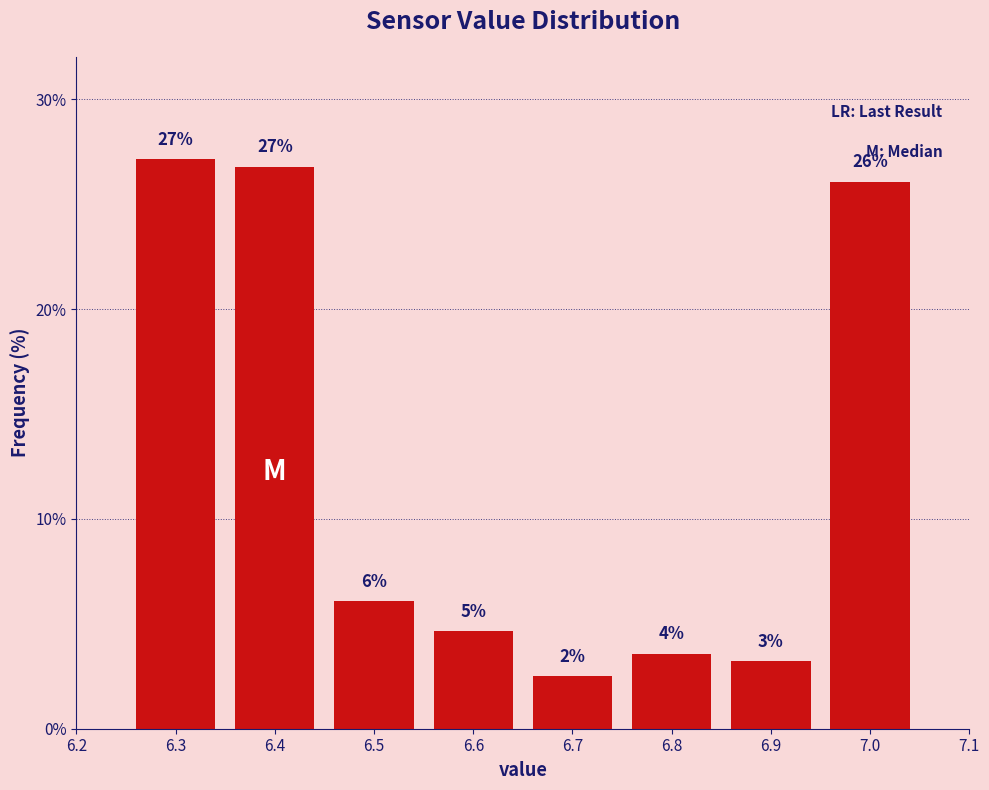

Does the chart contain any negative values?

No